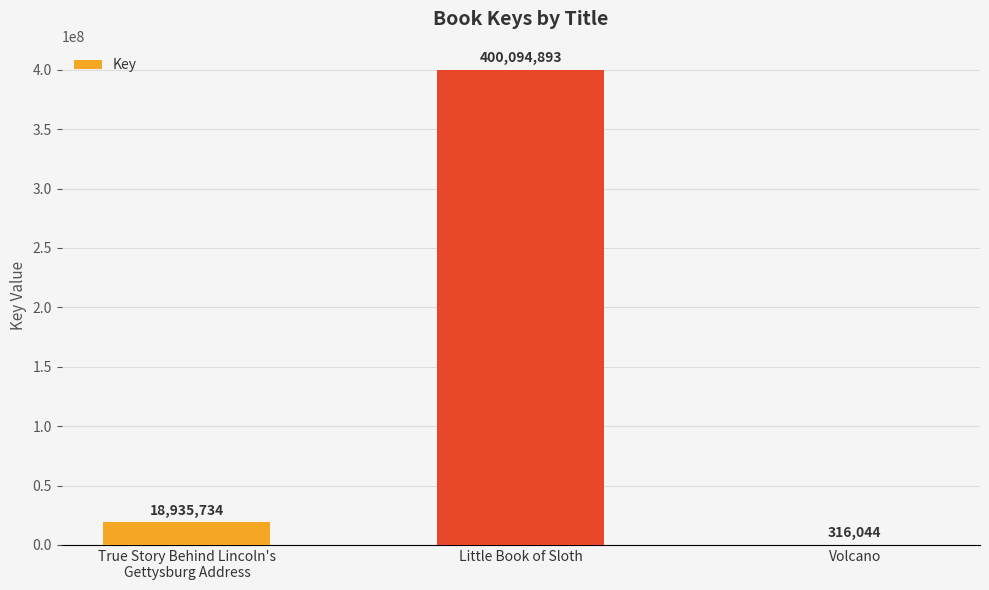

The value at Little Book of Sloth is 400094893. True or false?

True